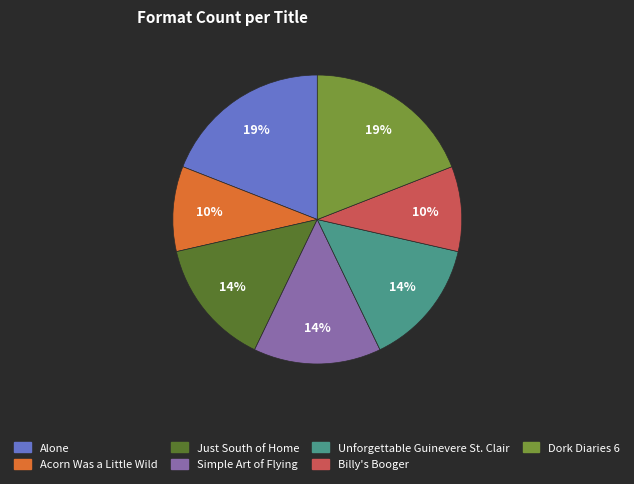

Does any single category account for the majority?

No